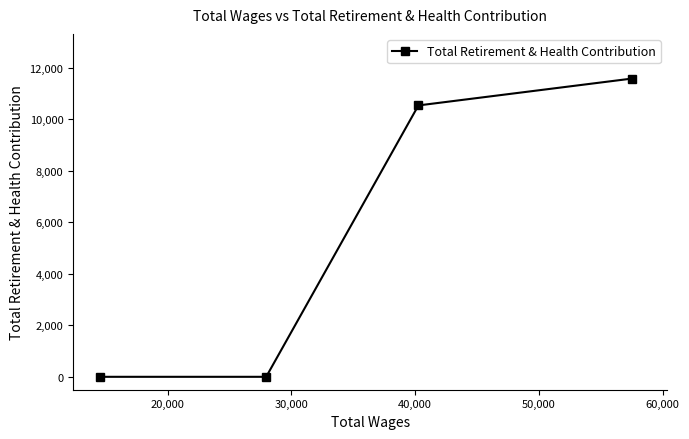

Does the chart display data point markers on the line(s)?

Yes